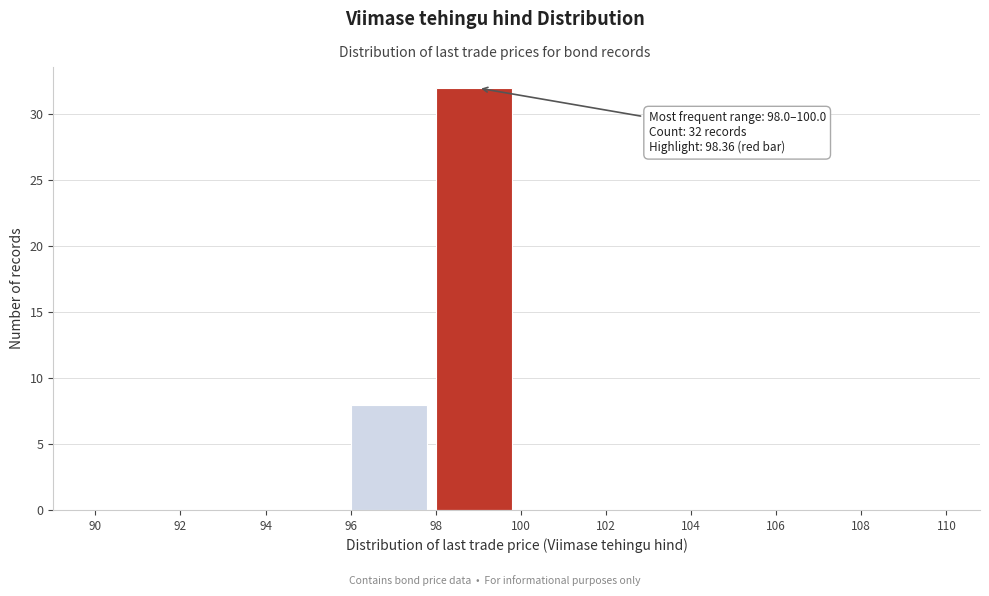

Which range on the x-axis has the tallest bar?

98 to 100